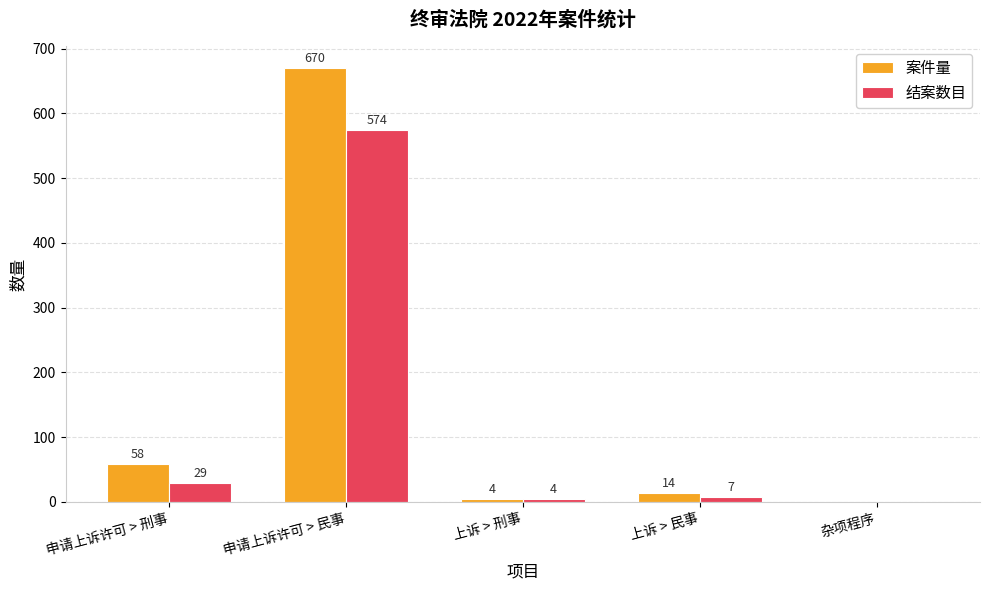

Which series changed the most between 申请上诉许可 > 民事 and 上诉 > 民事?

案件量